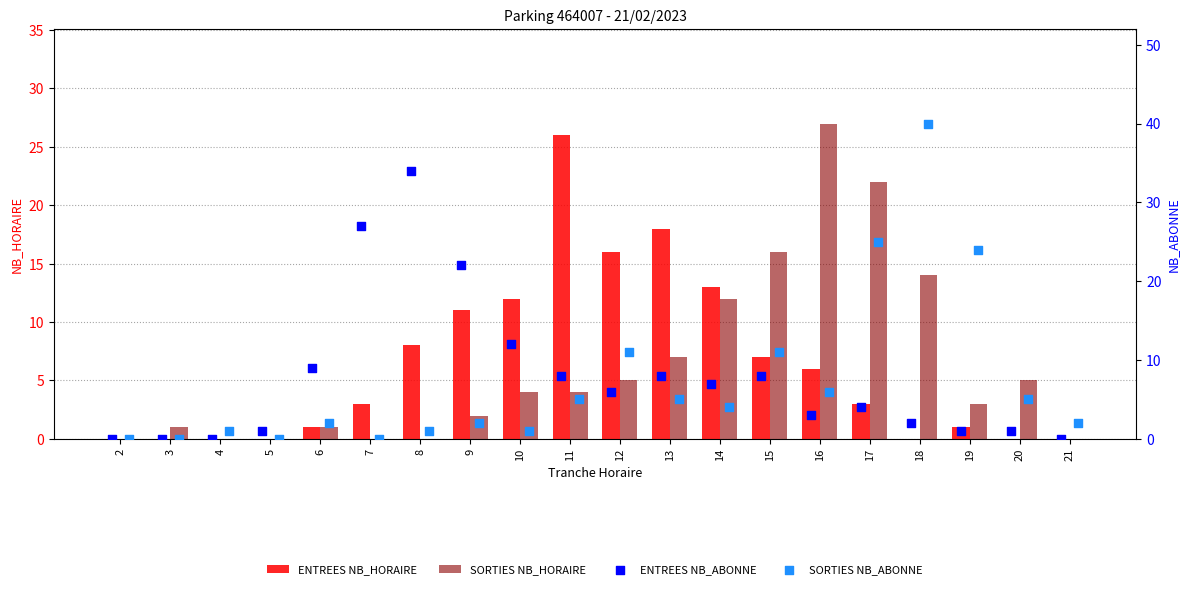

Which series contains the lowest Y value?

ENTREES NB_HORAIRE